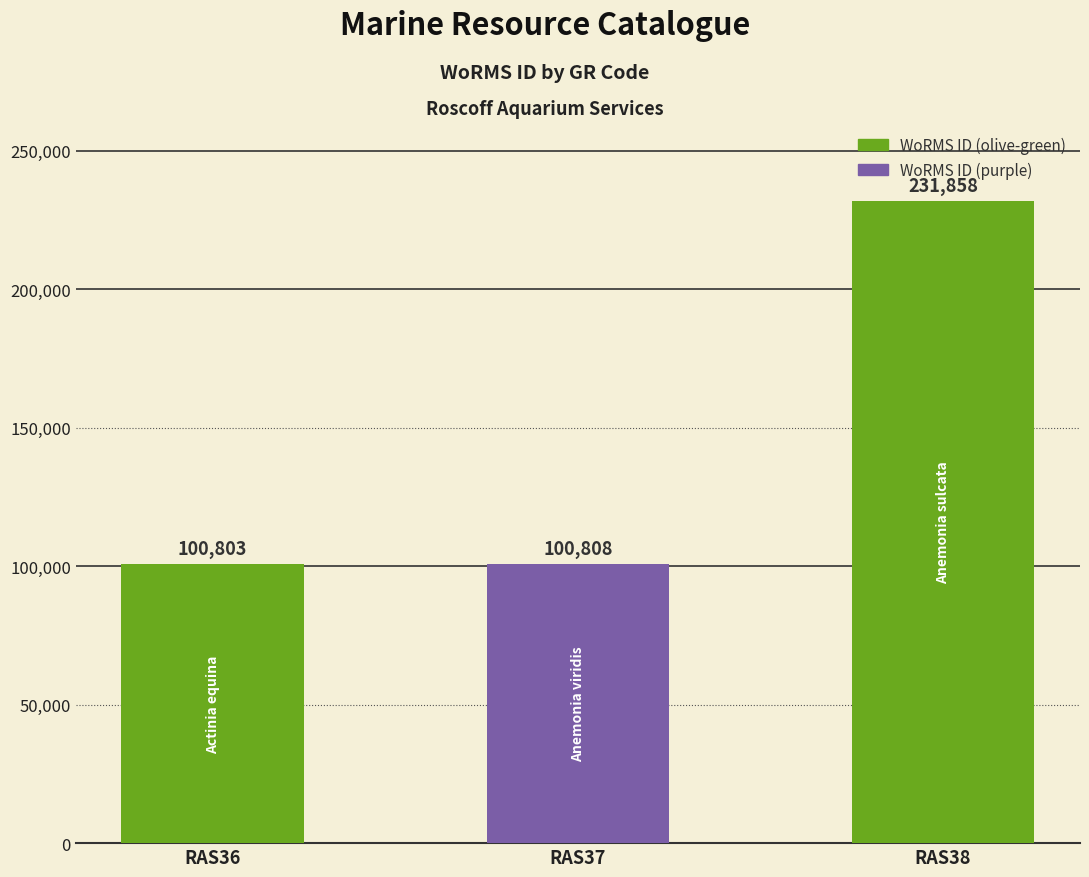

Rank the categories by value from highest to lowest.

RAS38, RAS37, RAS36